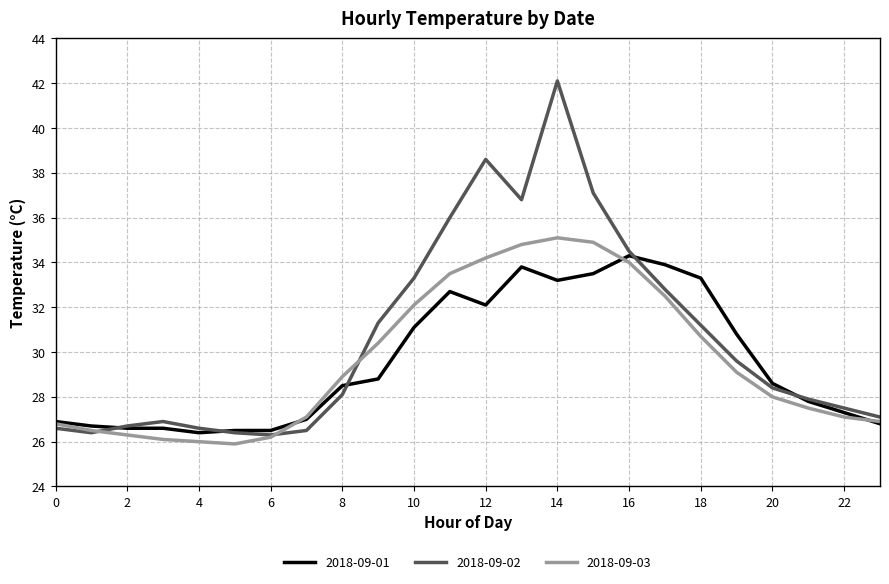

What is the sum of all 2018-09-03 values?

710.6